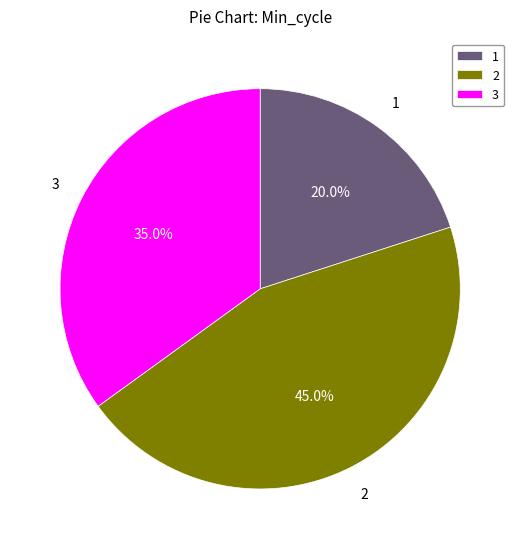

Does any single category account for the majority?

No